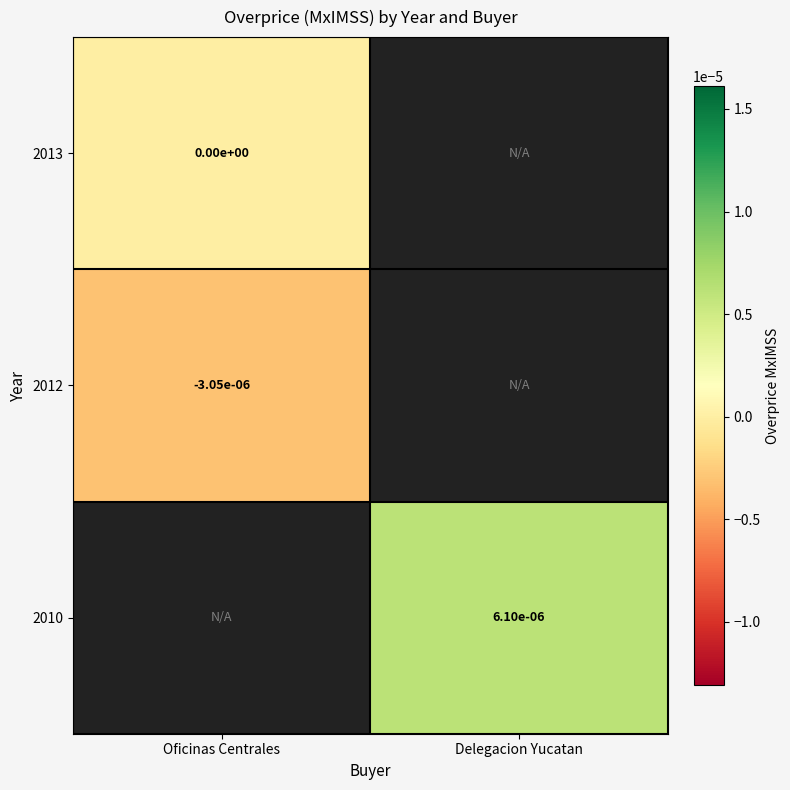

Which has a higher value, Delegacion Yucatan or Oficinas Centrales?

Oficinas Centrales